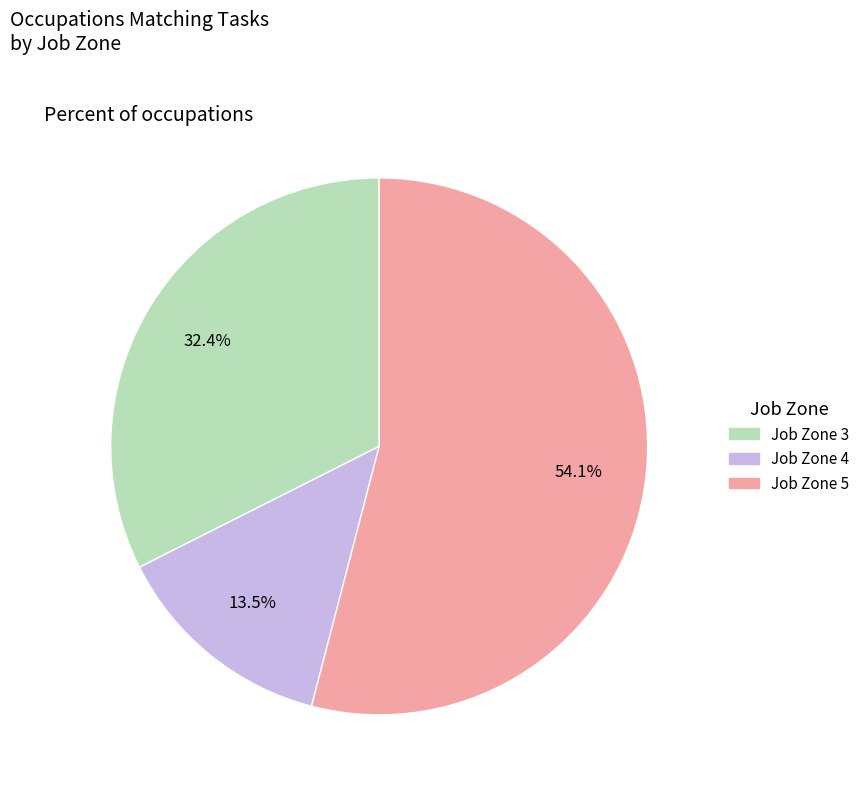

Is there any slice that represents more than half of the pie?

Yes